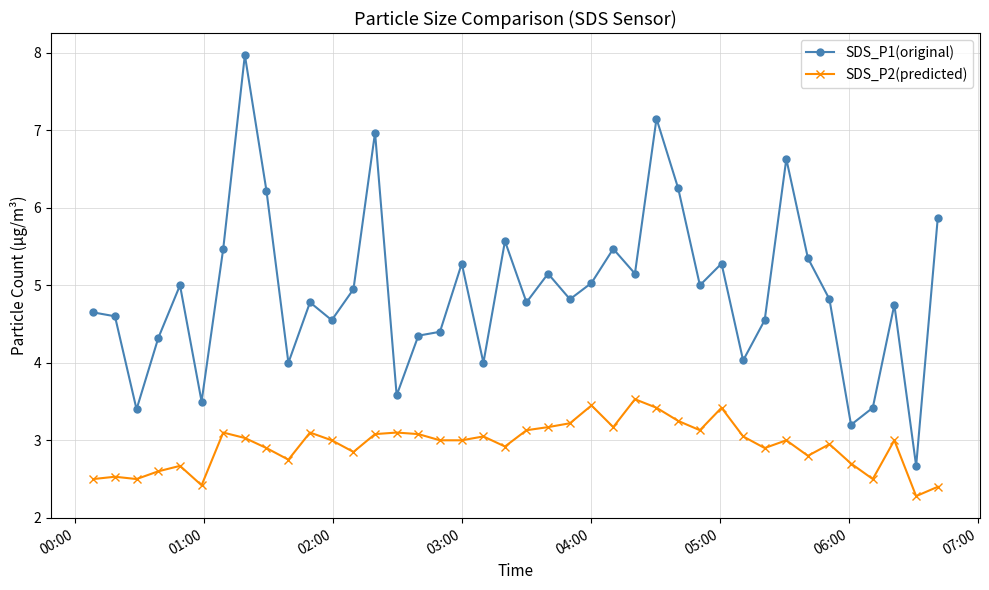

What is the value of the SDS_P1(original) point at the 29th from the left?

5.0